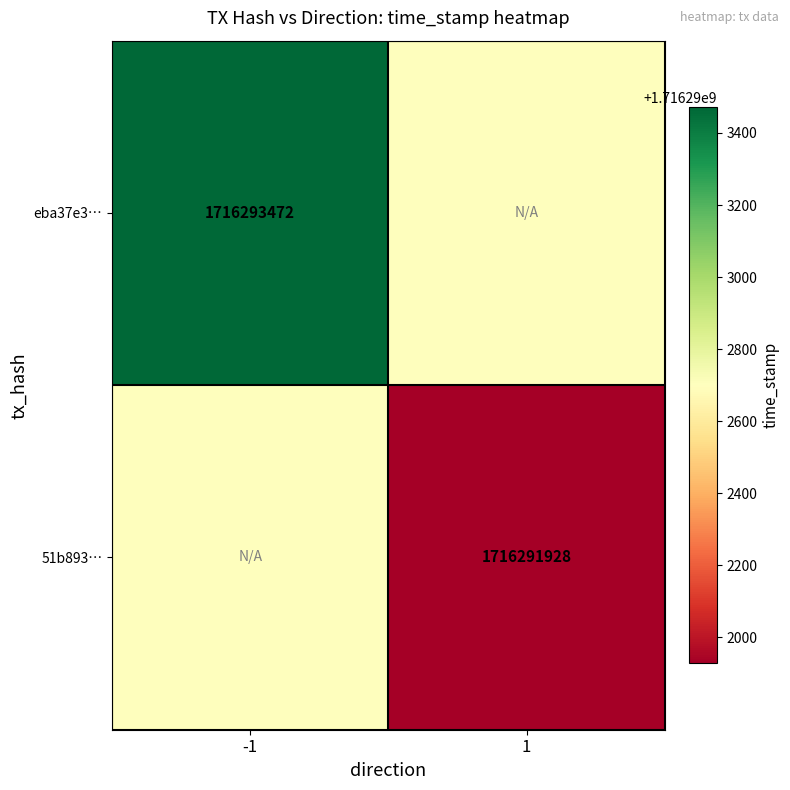

What is the greatest value displayed?

1716293472